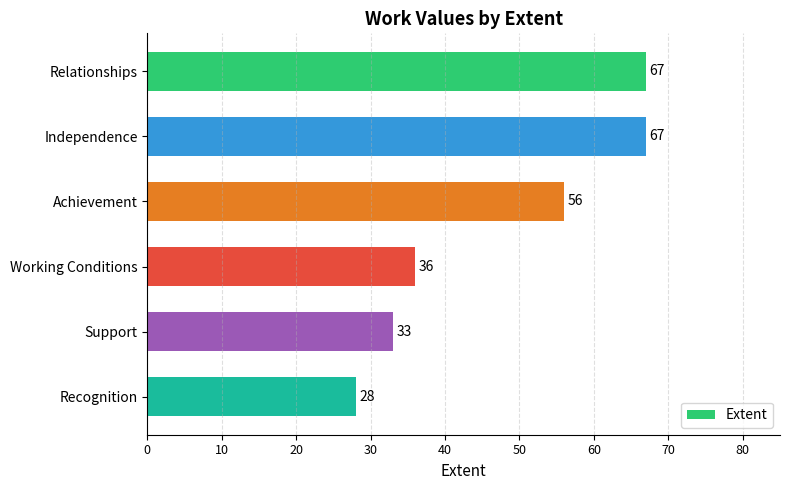

Where is the data nearest to the value 47?

Achievement